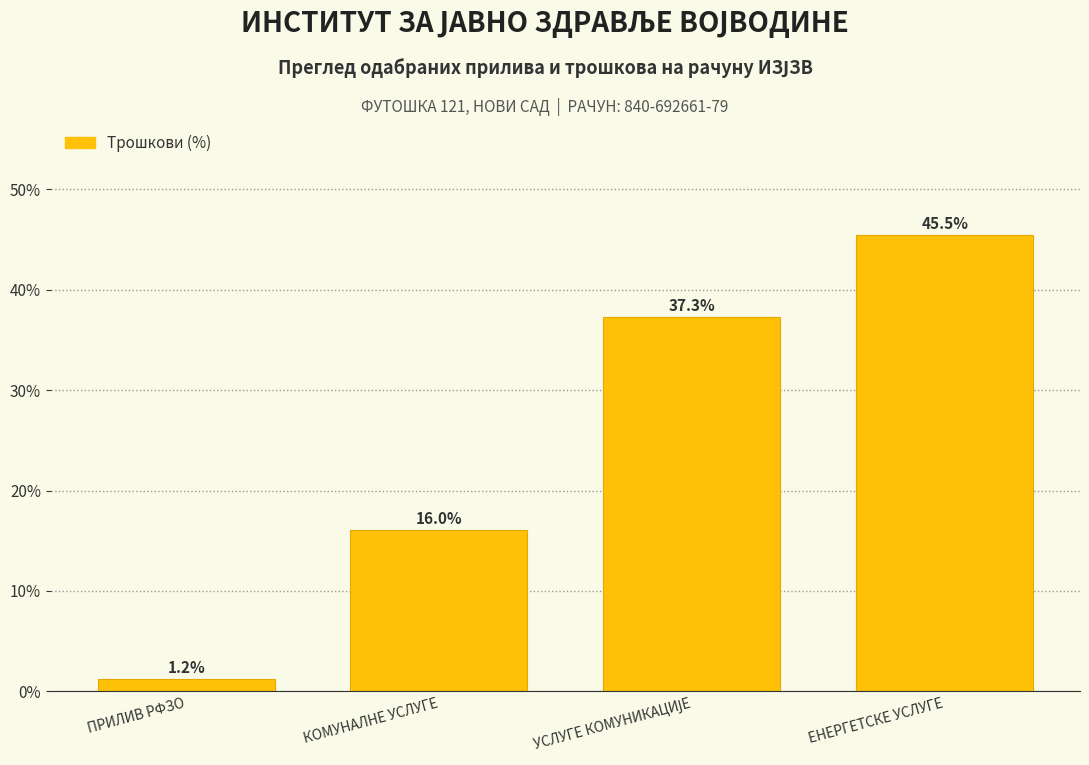

Reading left to right, list all the values displayed in this chart.

1.2	16.0	37.3	45.5